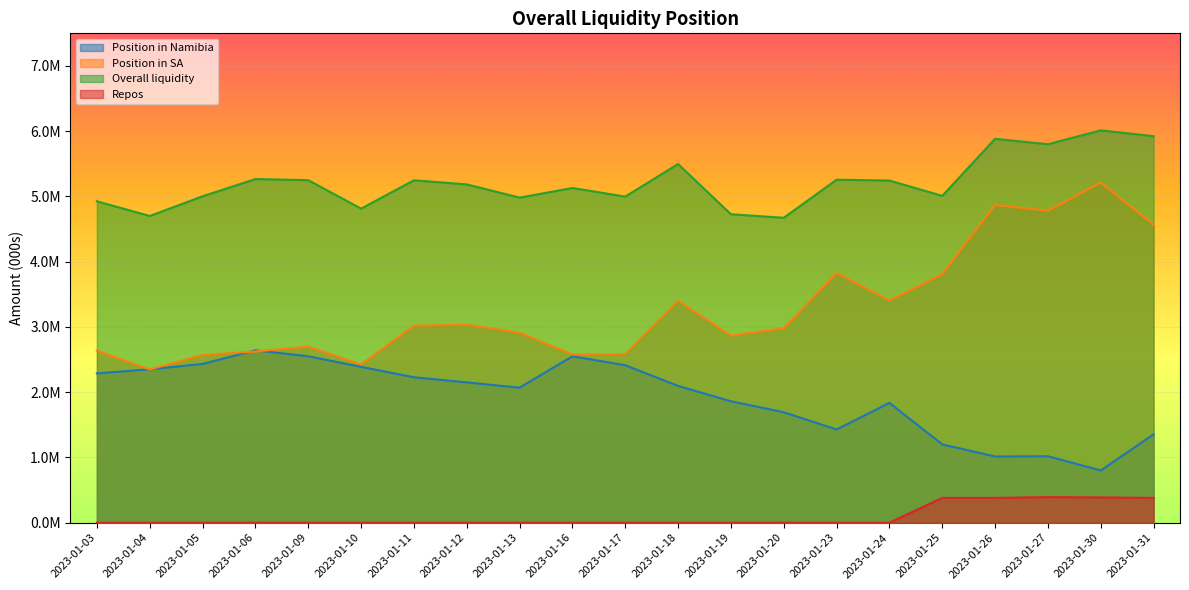

The Repos series shows 136655.7 at 2023-01-24. True or false?

False